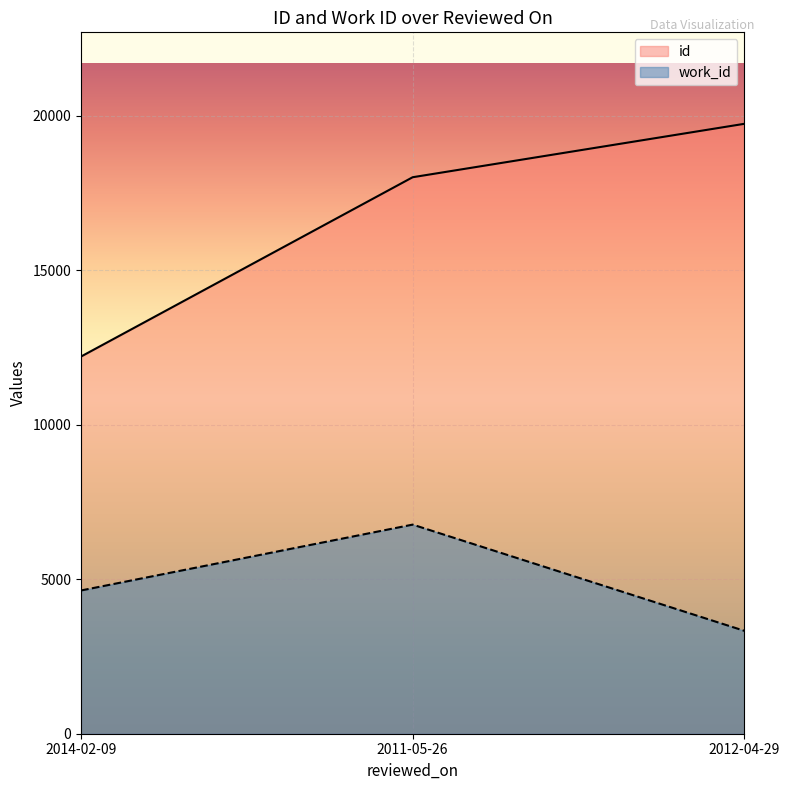

What is the difference between the work_id values at 2014-02-09 and 2011-05-26?

2131